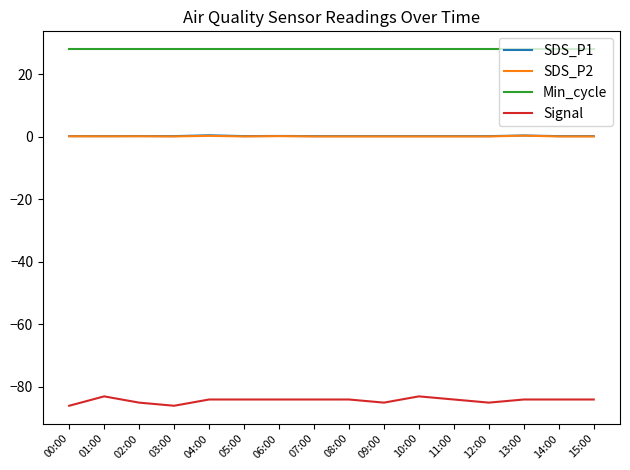

The SDS_P2 series shows 0.1 at 07:00. True or false?

True